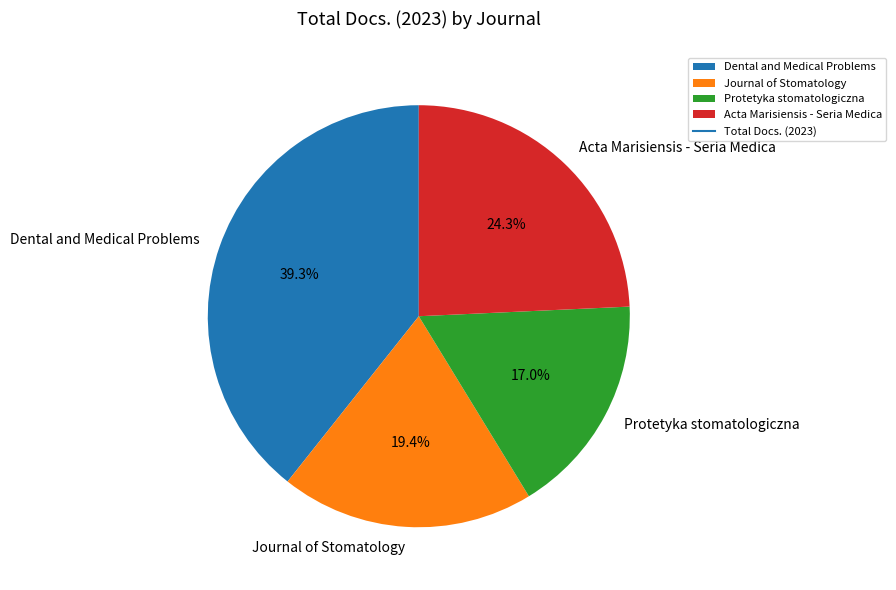

How many segments does this pie chart have?

4